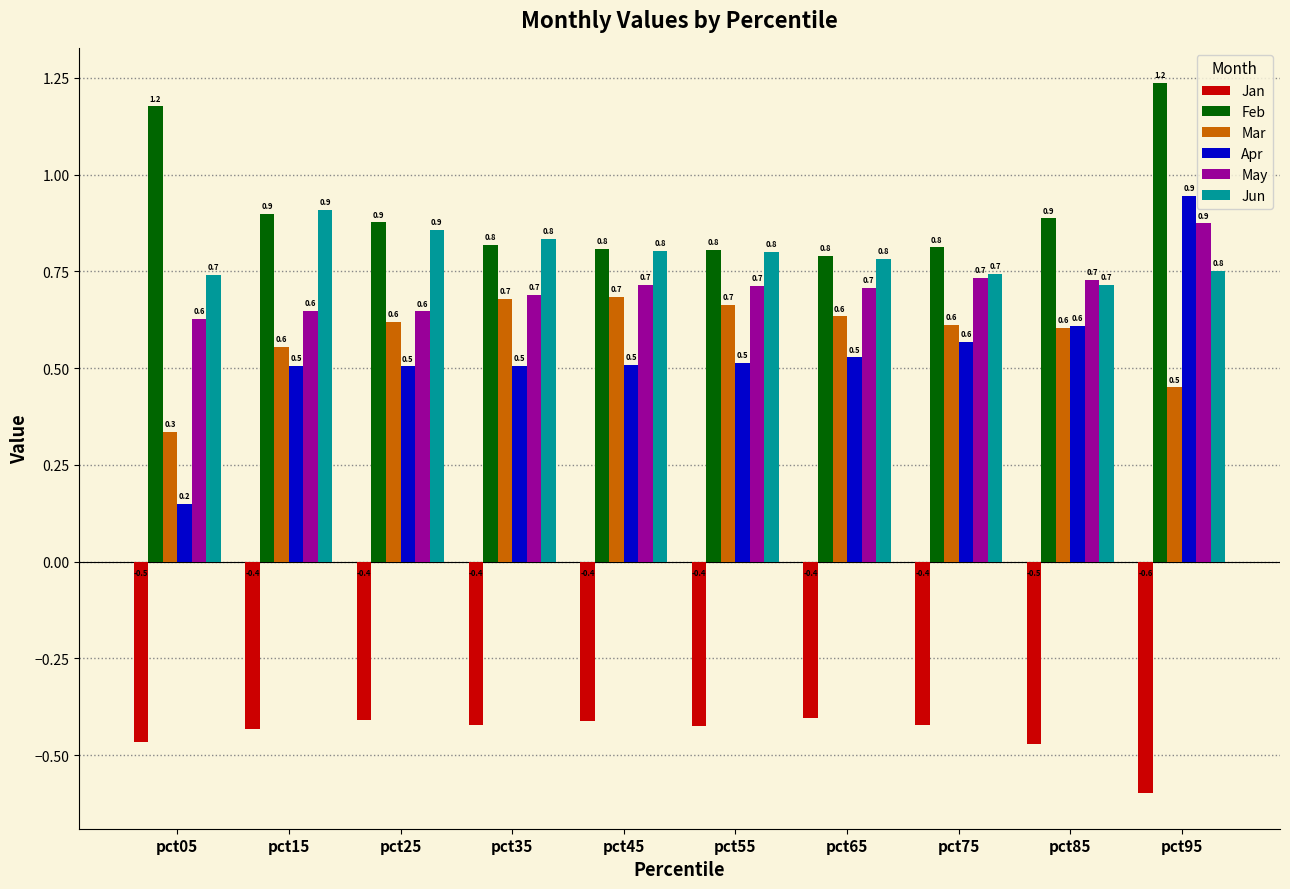

What is the lowest value of the May series?

0.6